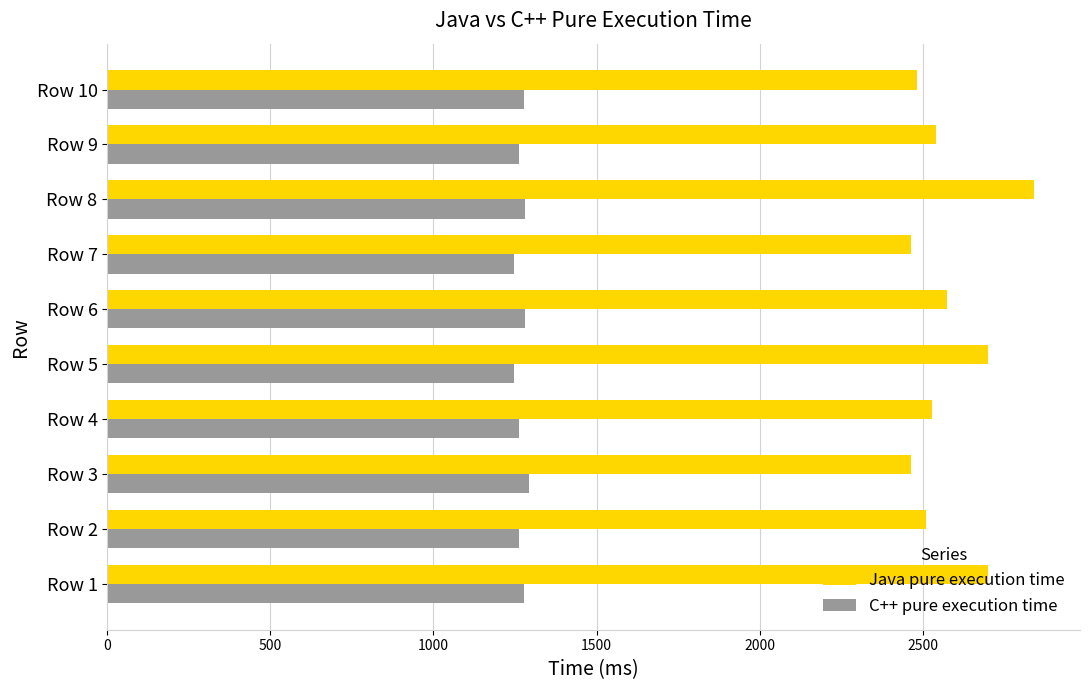

The value of C++ pure execution time at Row 6 is 402. True or false?

False